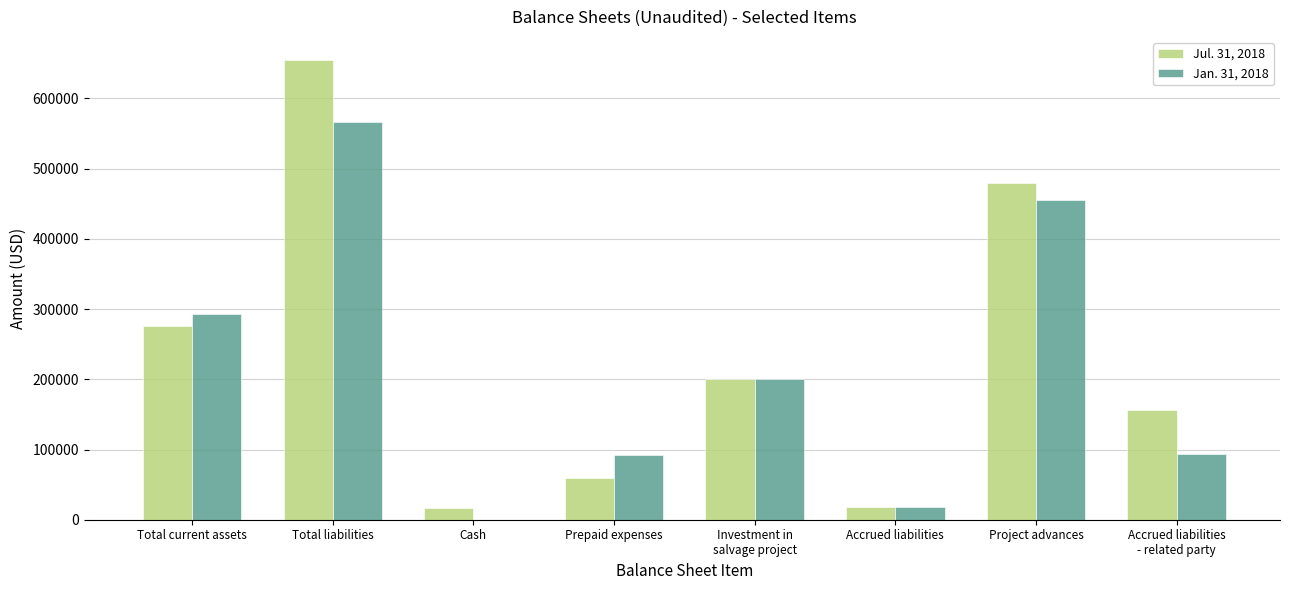

What is the average value of the Jan. 31, 2018 series?

214901